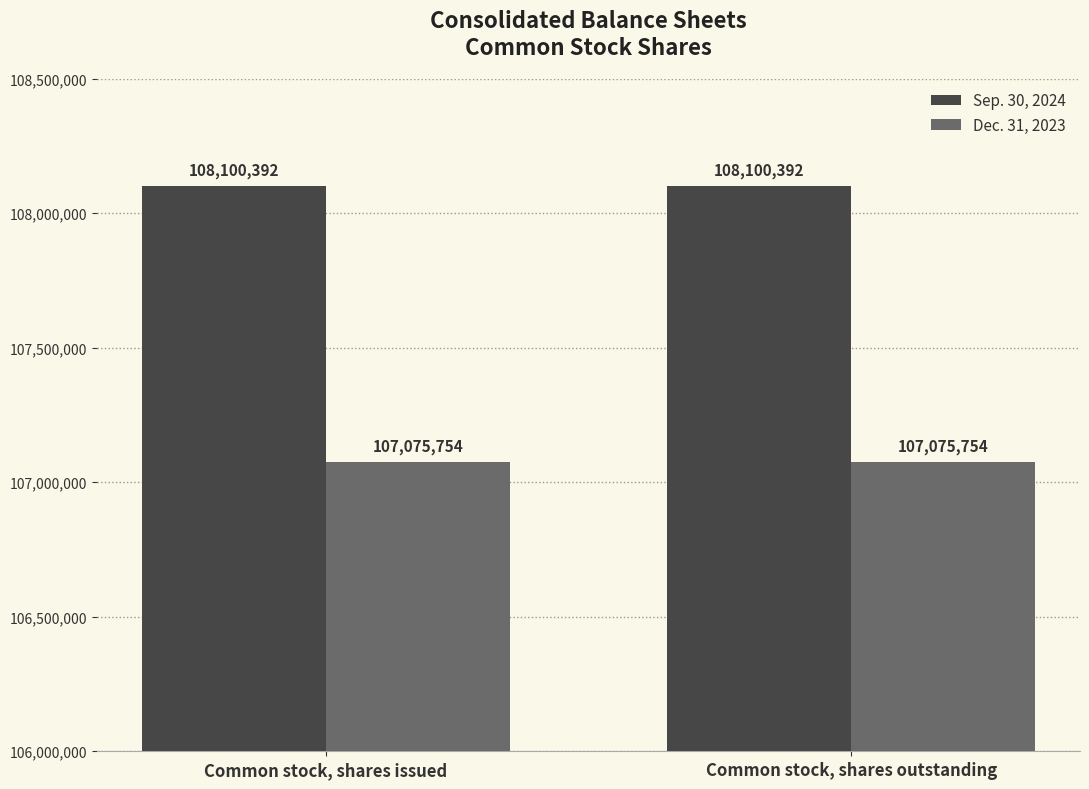

Reading left to right, list all the values displayed in this chart.

Sep. 30, 2024: 108100392	108100392
Dec. 31, 2023: 107075754	107075754